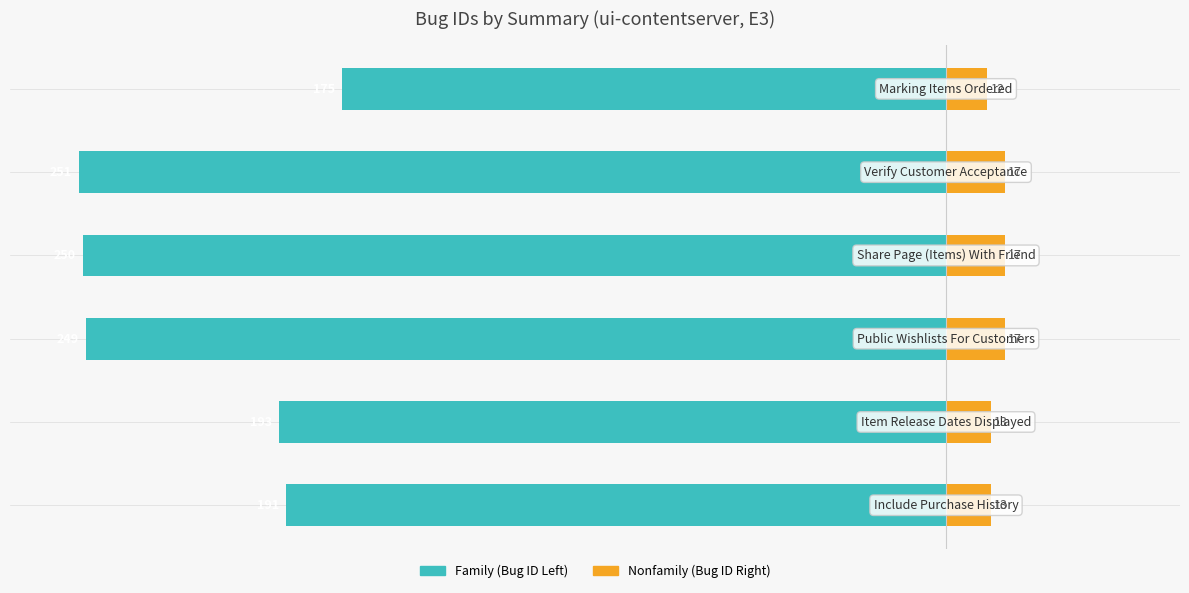

Which has a higher value, 5 or 3?

5